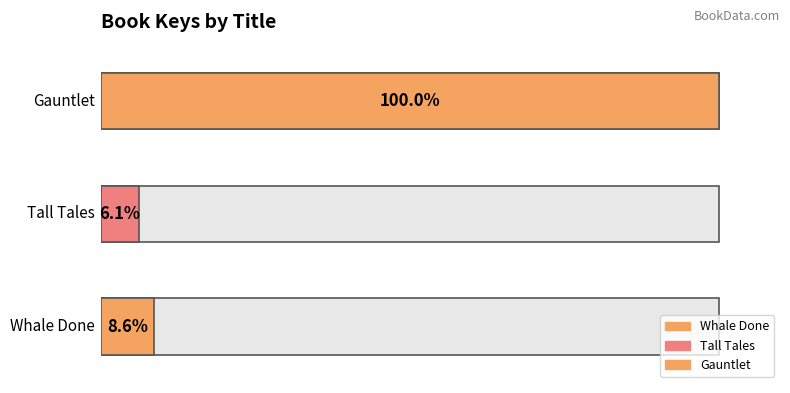

Which has a higher value, Tall Tales or Whale Done?

Whale Done